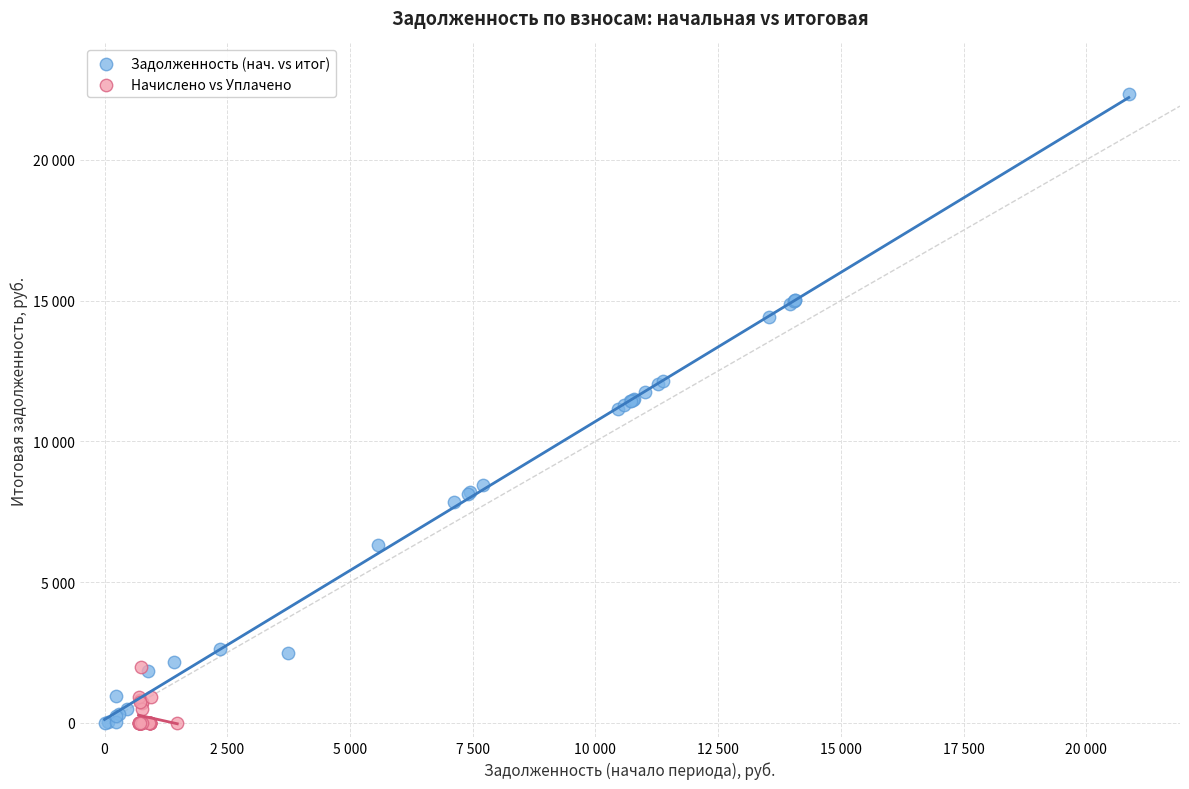

Which series has the widest spread of Y values?

Задолженность (нач. vs итог)